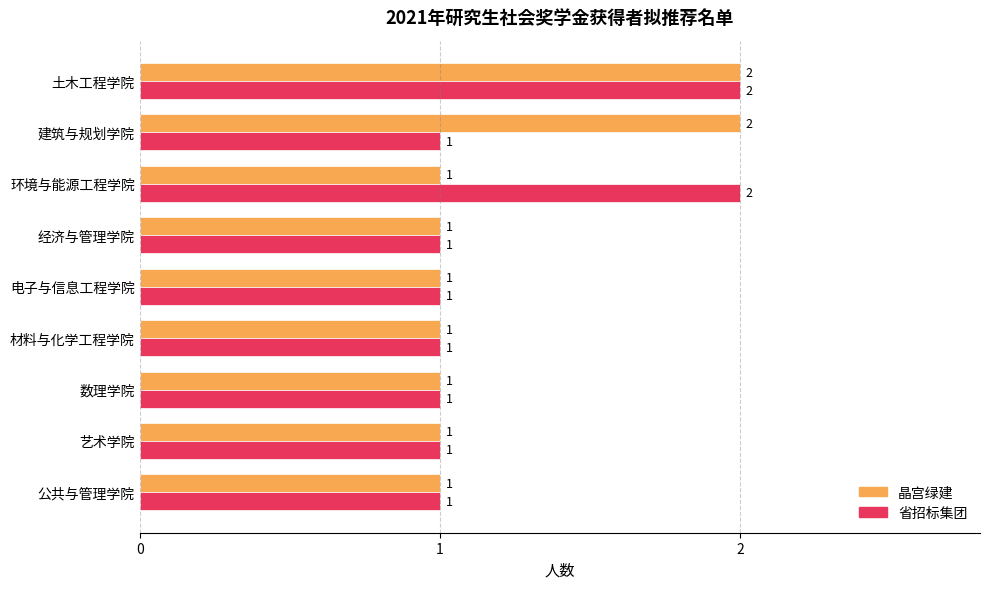

True or false: 晶宫绿建 has a value of 2 at 土木工程学院.

True